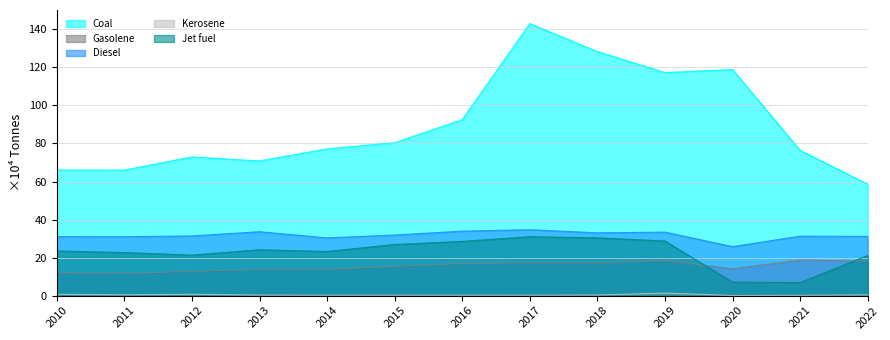

True or false: Kerosene has a value of 0.7 at 2010.

True